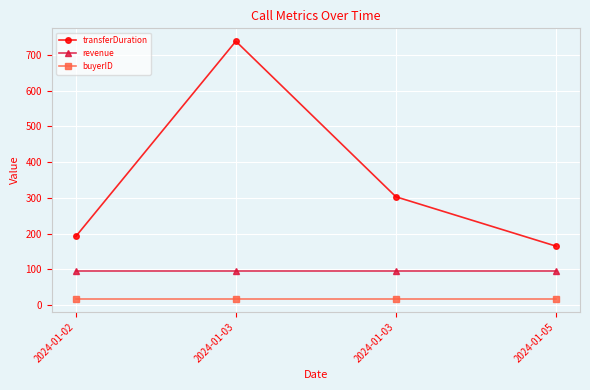

How many data points in transferDuration are less than 303?

2